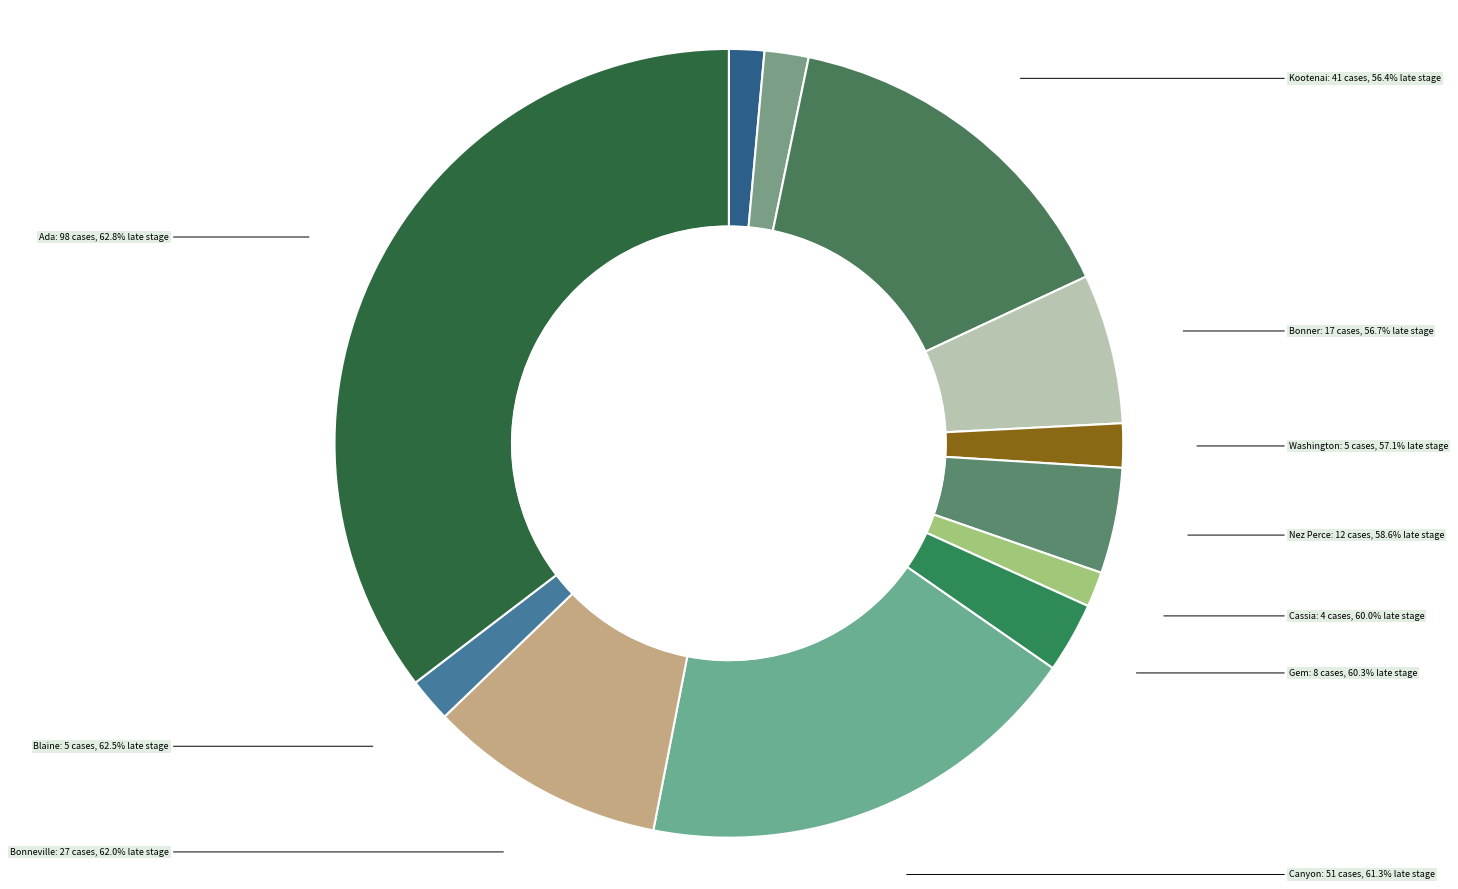

Is it true that Bonneville County is 10% of the pie?

True